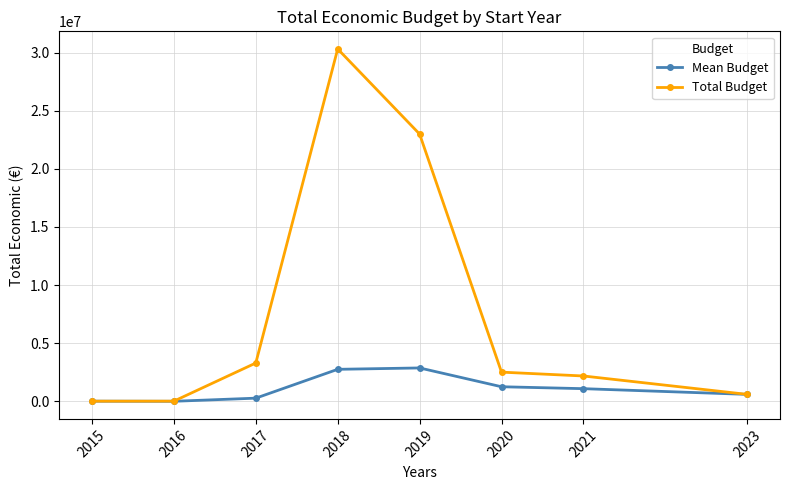

Rank the series by their maximum value, from highest to lowest.

Total Budget, Mean Budget